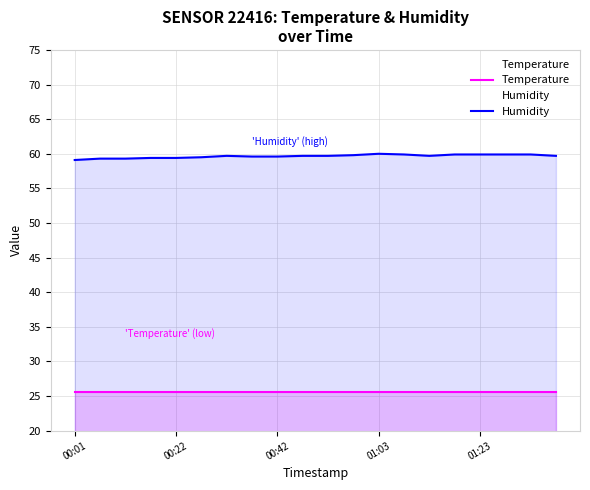

True or false: Temperature and Humidity cross at least once.

False